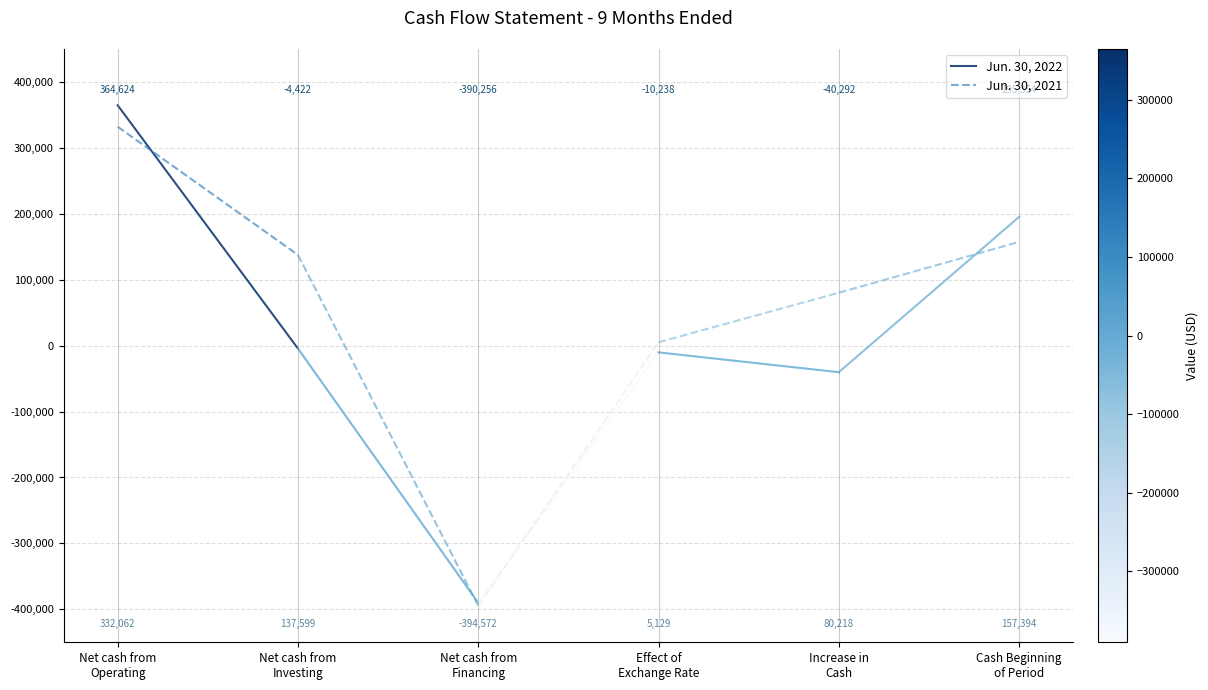

The Jun. 30, 2022 series shows 221657 at Net cash from
Operating. True or false?

False